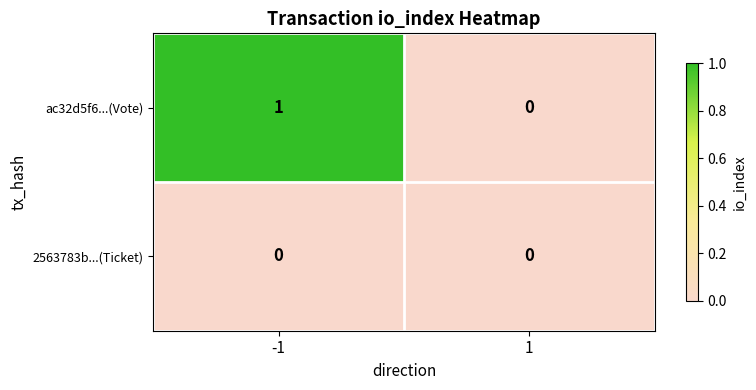

Reading right to left, extract all data points from this chart.

ac32d5f6...(Vote): 0	1
2563783b...(Ticket): 0	0